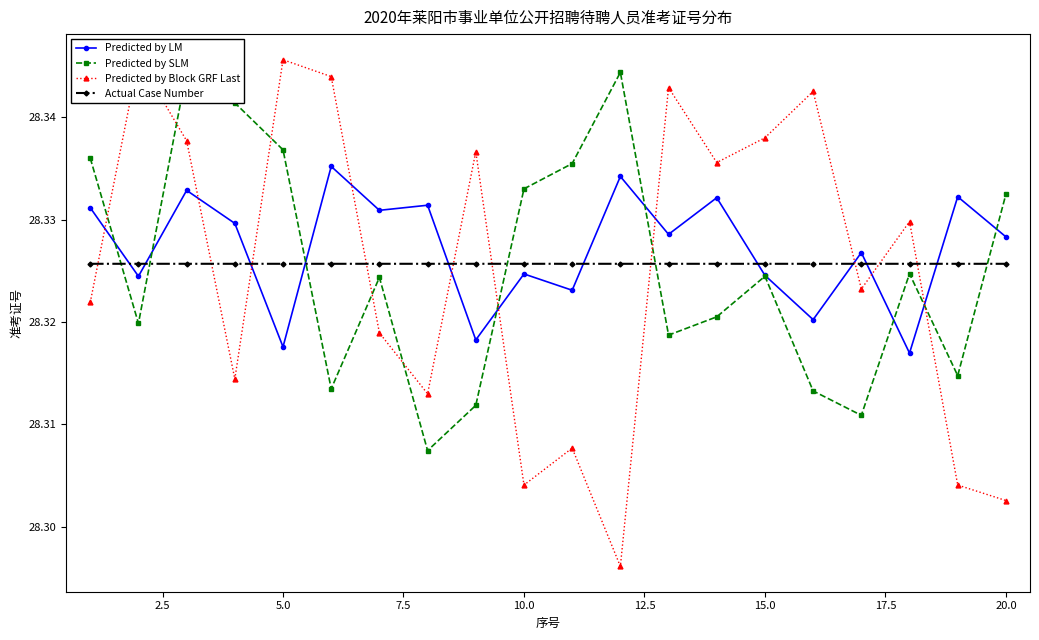

How many Actual Case Number values are between 28 and 29?

20